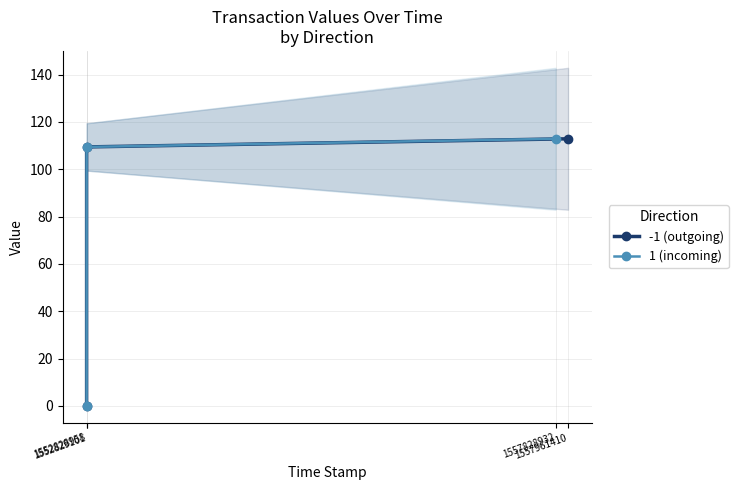

Which series changed the most between 1552829101 and 1557828932?

-1 (outgoing)